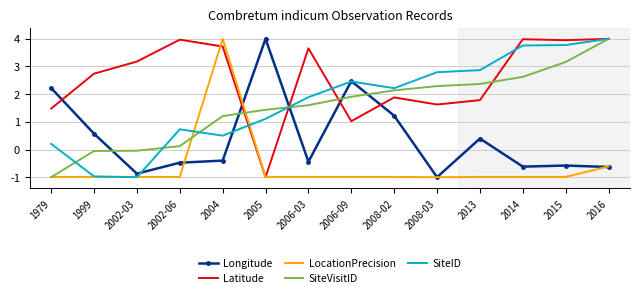

What is the difference between the highest and lowest values at 2005?

5.0